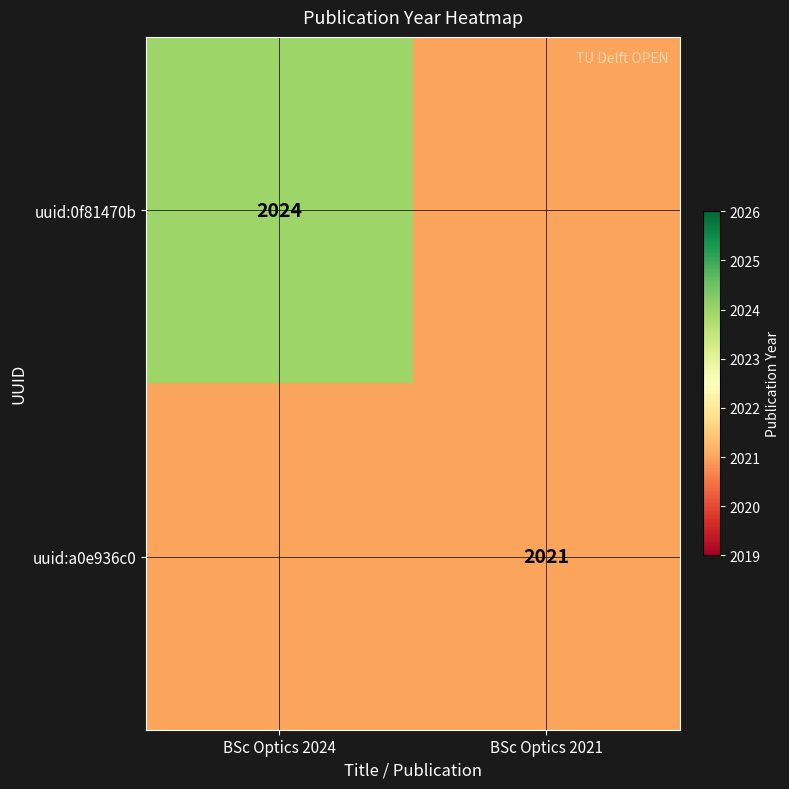

Rank the series at BSc Optics 2021 from lowest to highest value.

uuid:0f81470b, uuid:a0e936c0